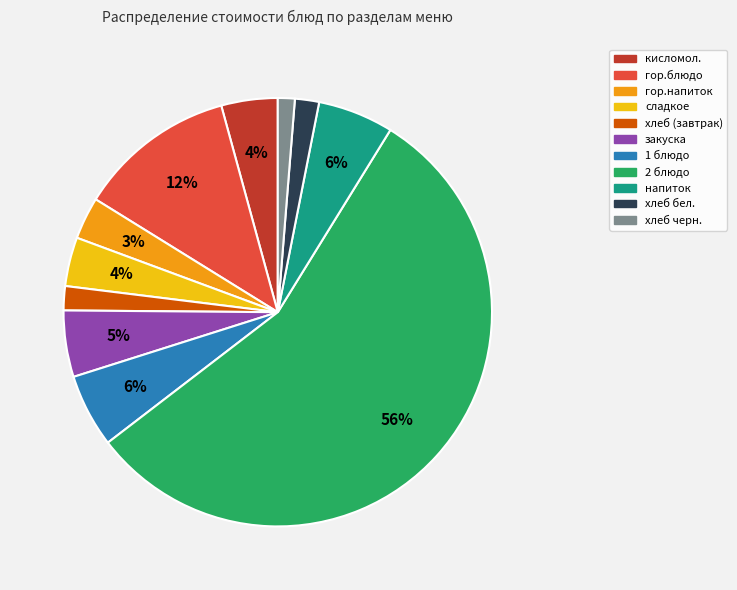

Which has a higher value, гор.напиток or 1 блюдо?

1 блюдо